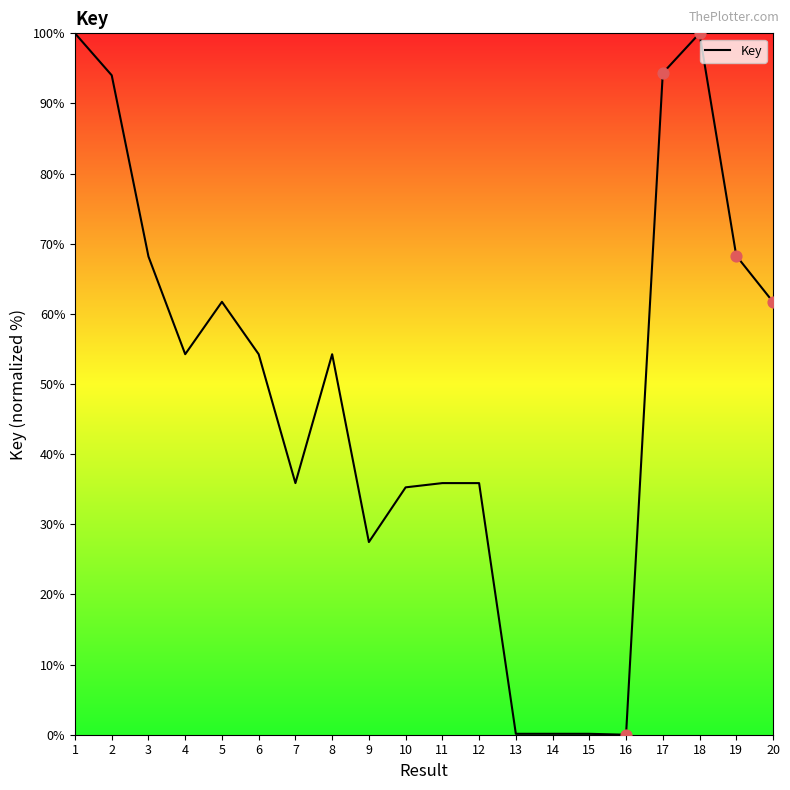

What is the change in value from 2 to 4?

-39.8